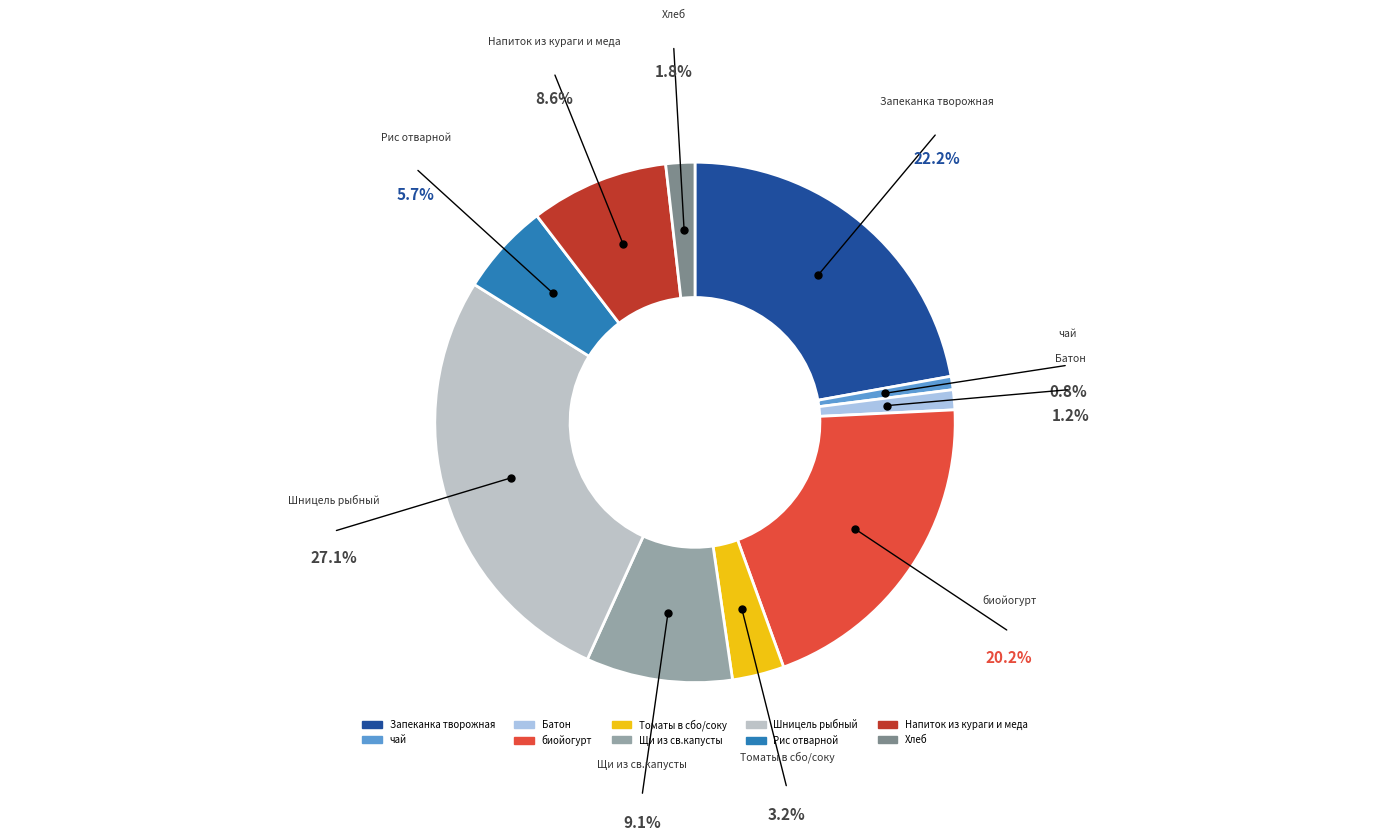

True or false: Напиток из кураги и меда accounts for 9% of the total.

True